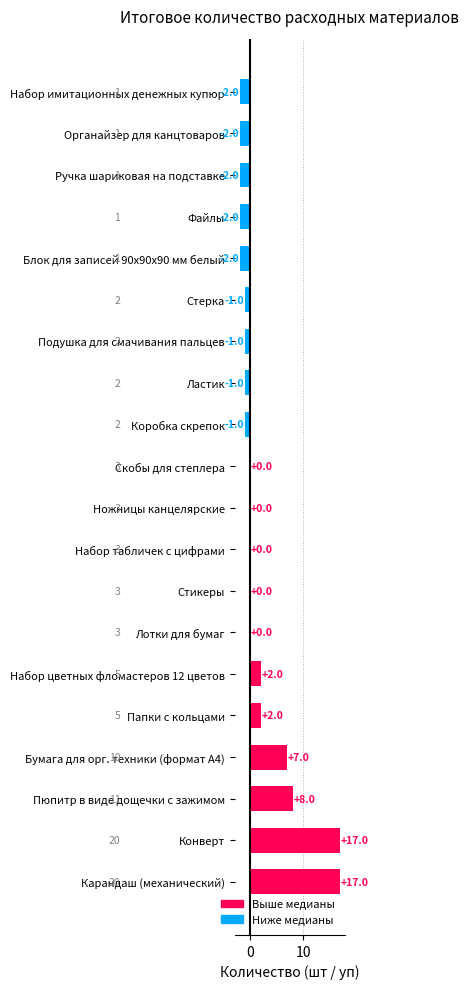

What is the change in value from Пюпитр в виде дощечки с зажимом to Набор имитационных денежных купюр?

-10